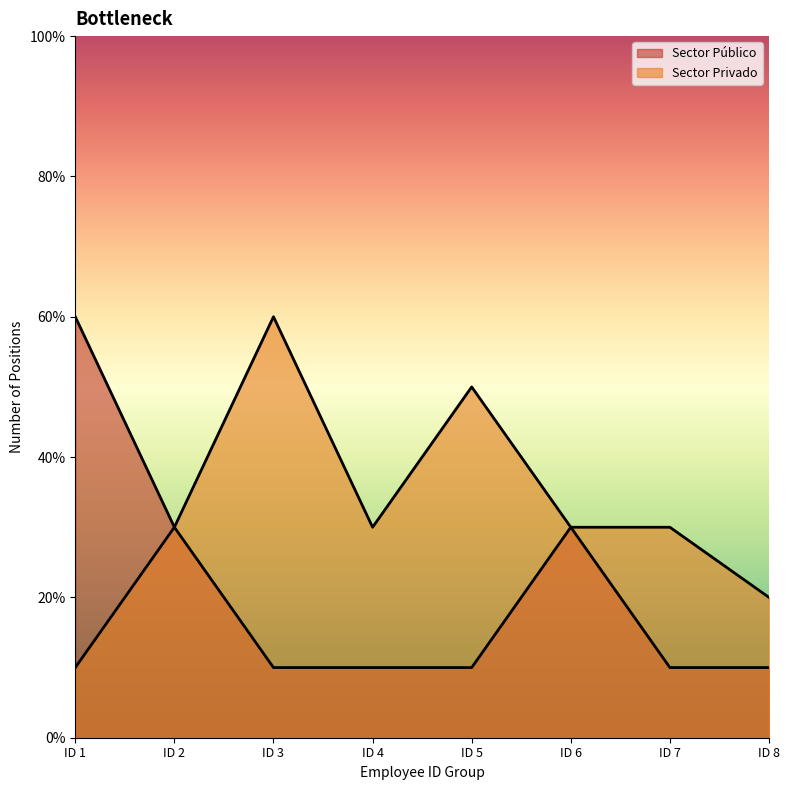

Does the chart have visible grid lines?

No